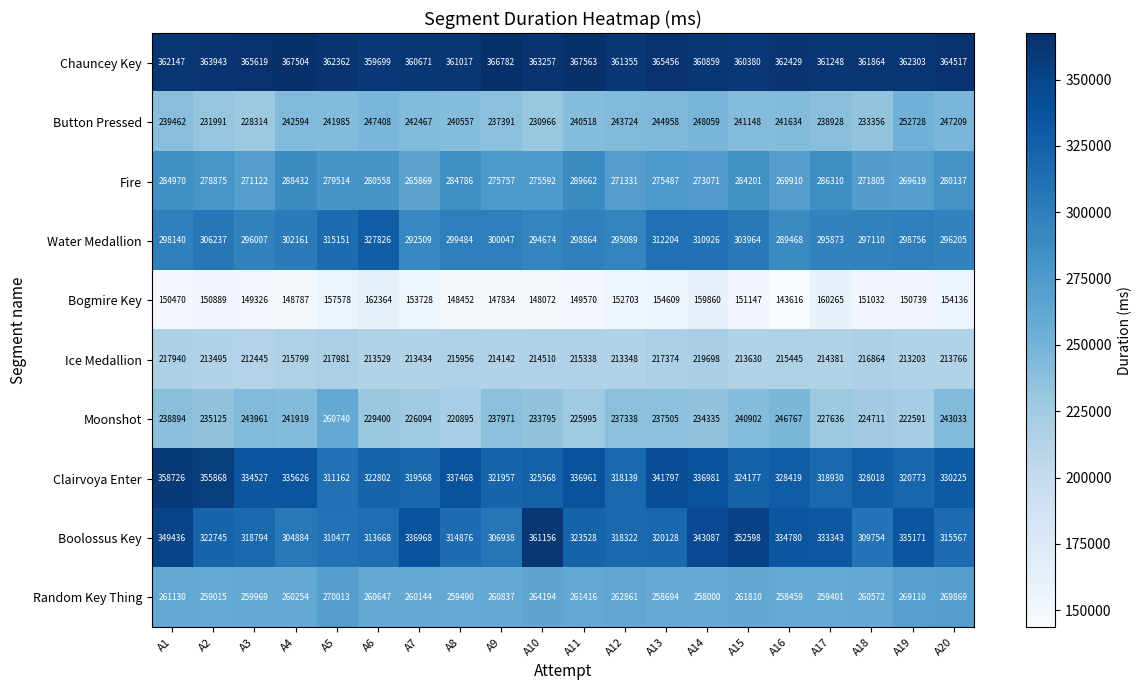

What is the difference between the second highest and minimum values in the Bogmire Key series?

16649